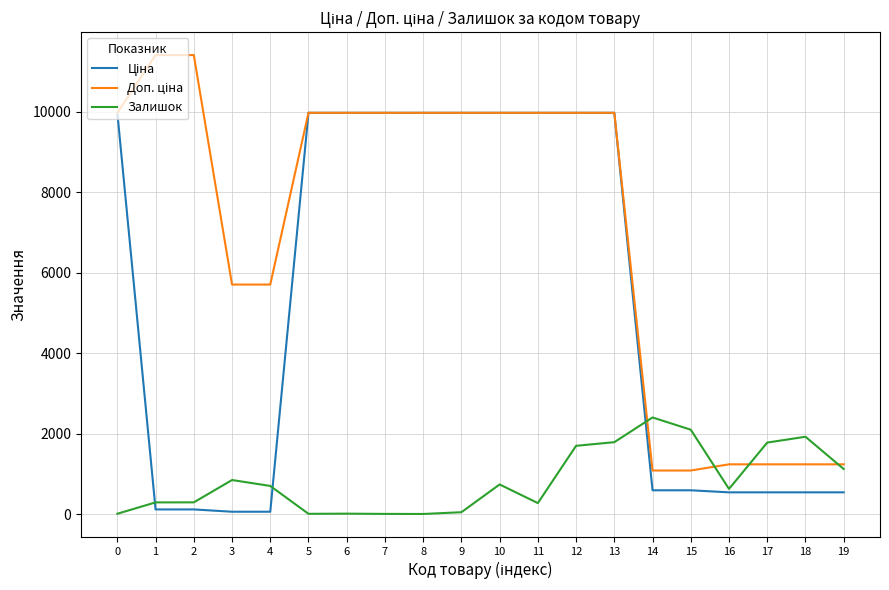

What is the maximum value shown in the chart?

11410.0